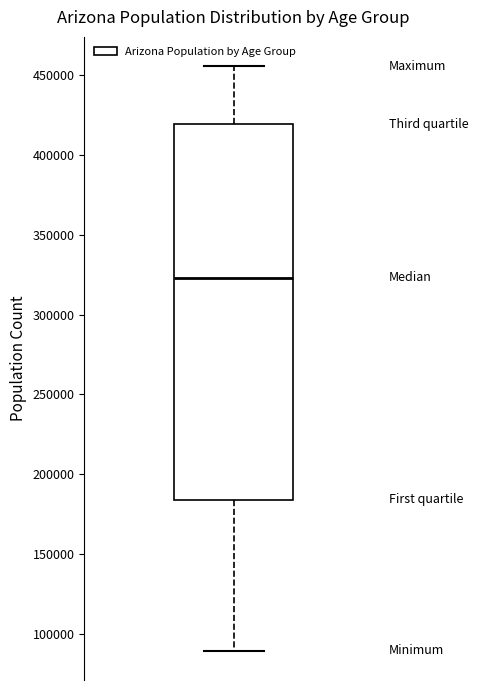

Read this box plot against the y-axis: the position of the median line, the range covered by the box, and the ends of both whiskers. The values are not printed on the chart, so give them approximately, as read against the axis.

median 325000, box 185000 to 420000, whiskers 90000 to 455000